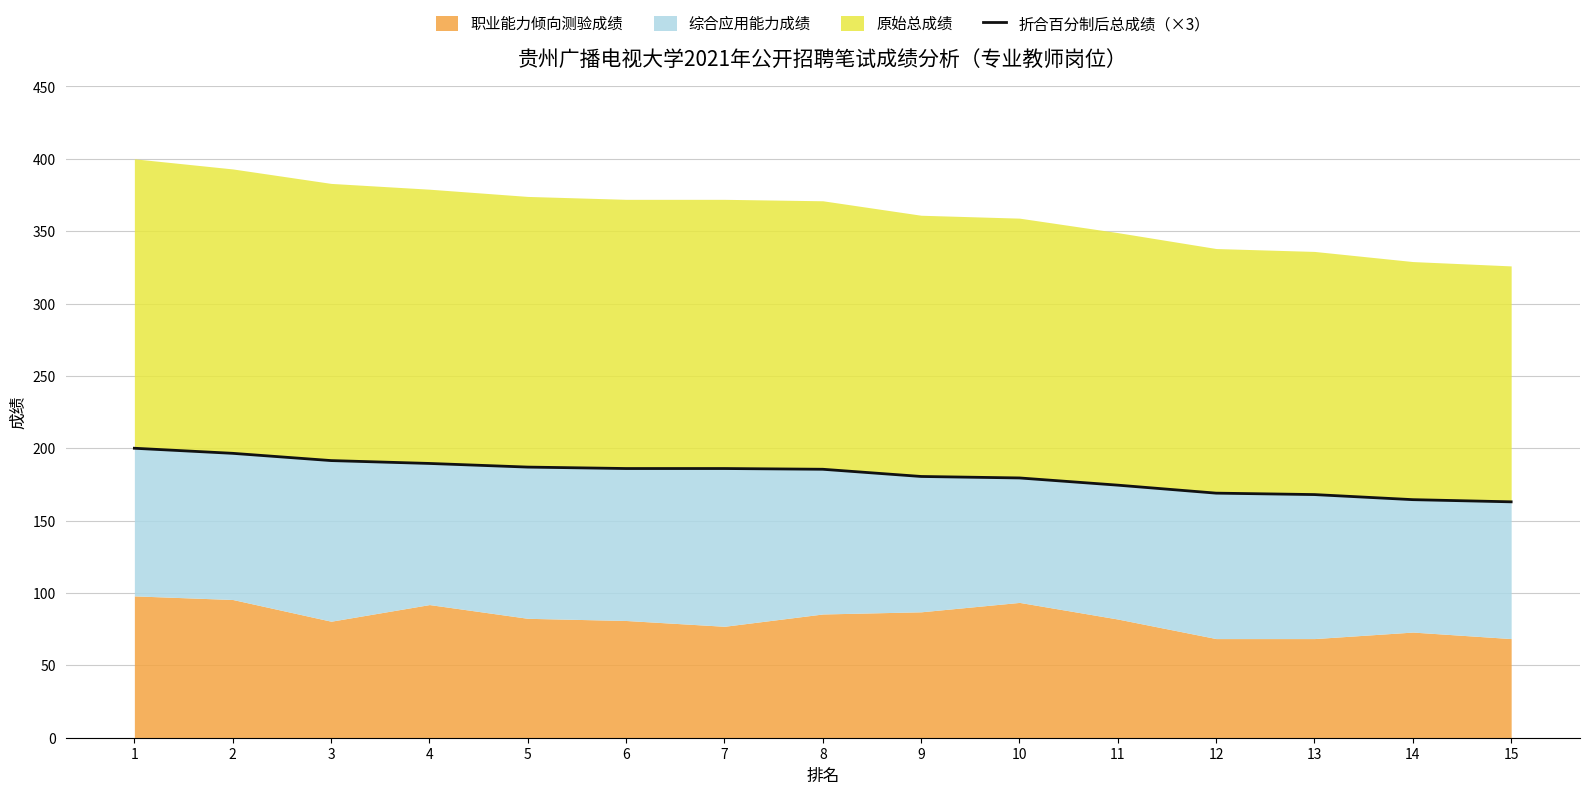

Reading left to right, list all the values displayed in this chart.

200.0	196.5	191.5	189.5	187.0	186.0	186.0	185.5	180.5	179.5	174.5	169.0	168.0	164.5	163.0